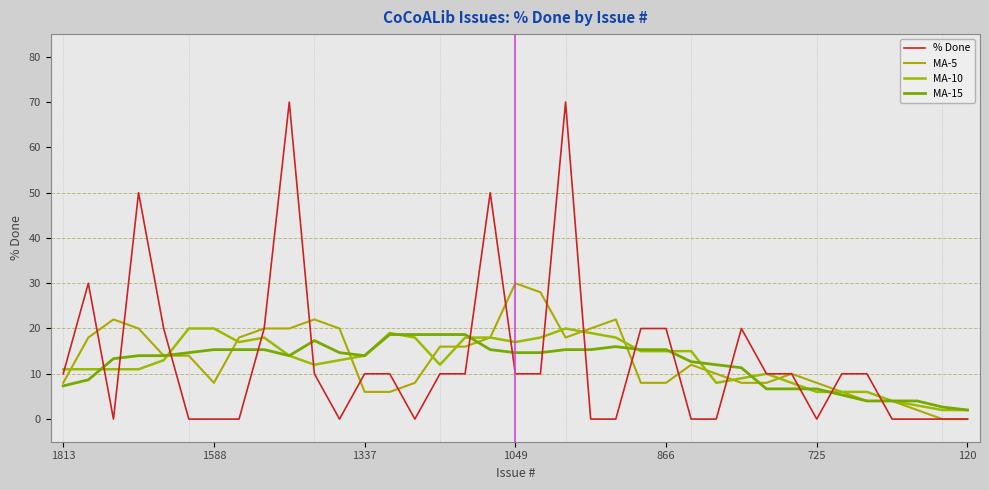

Does the chart display data point markers on the line(s)?

No